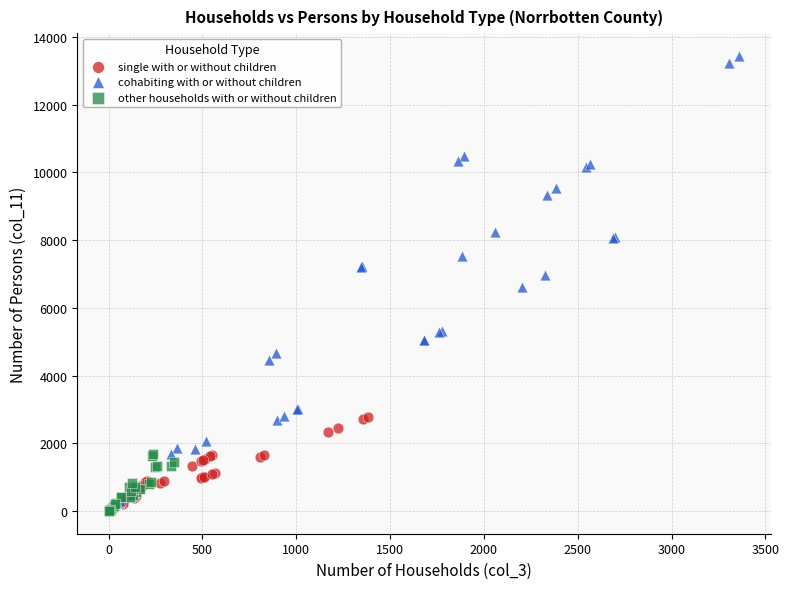

Which series has the widest spread of Y values?

cohabiting with or without children